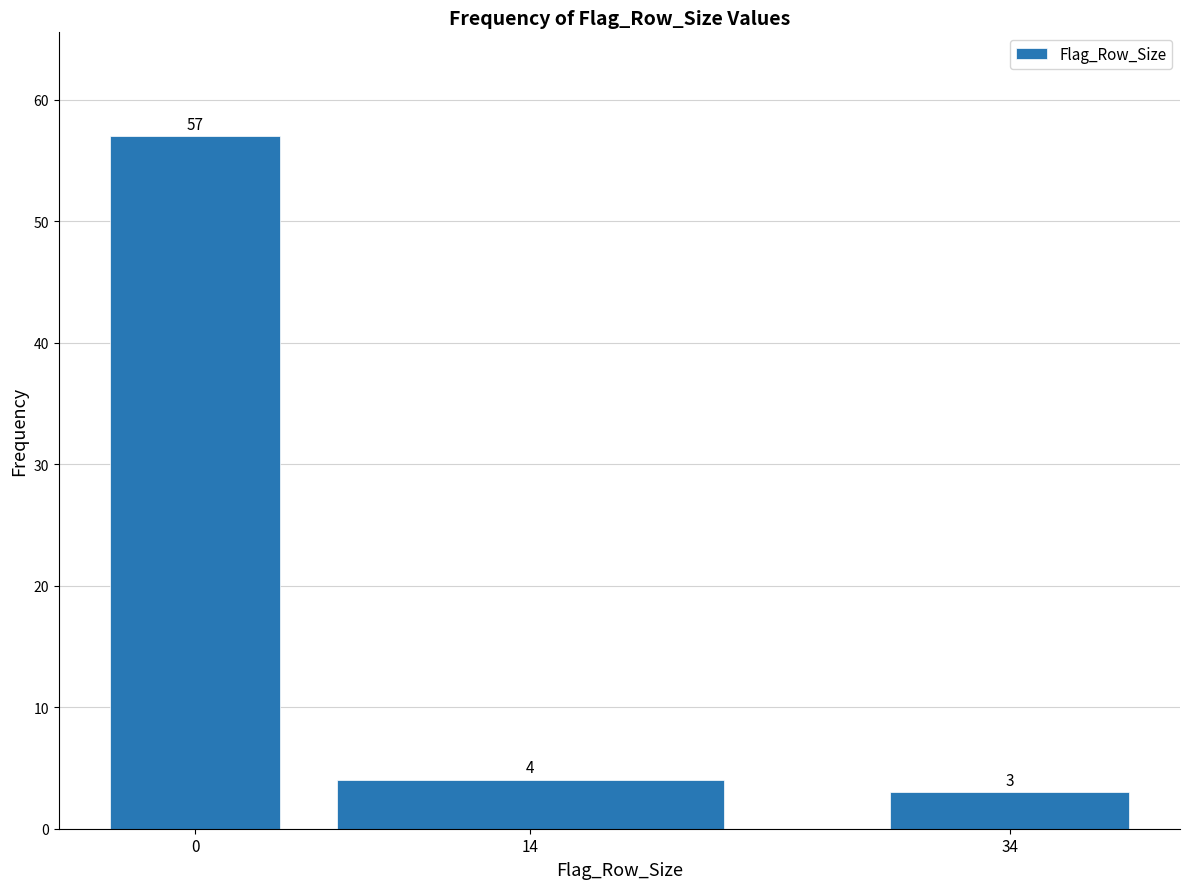

Reading left to right, extract all data points from this chart.

57	4	3